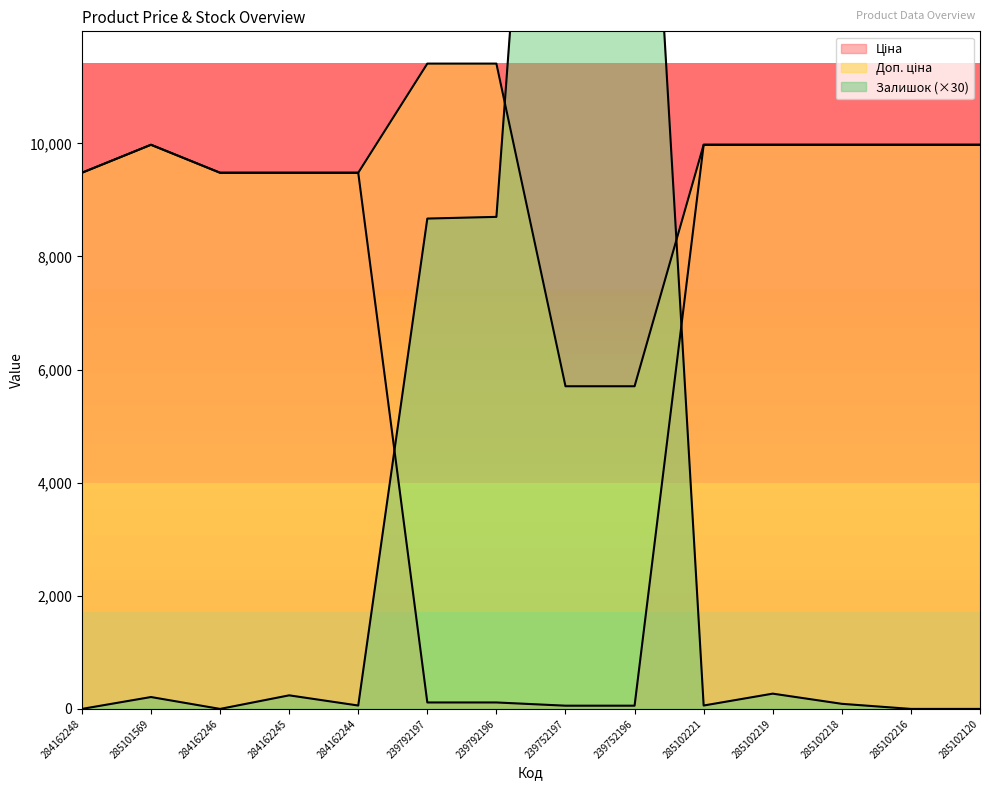

Is the value of Ціна at 285102120 greater than the value of Залишок at 239752196?

No